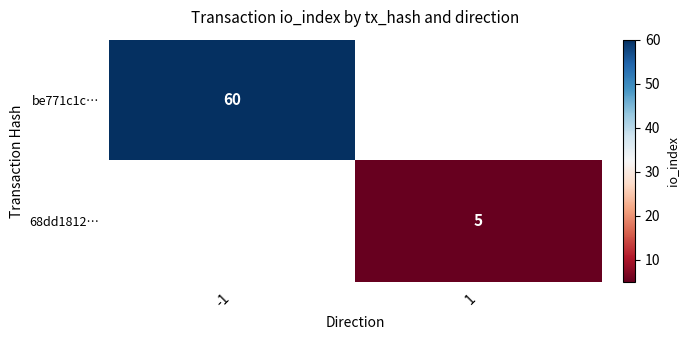

The be771c1c… series shows 14.8 at -1. True or false?

False